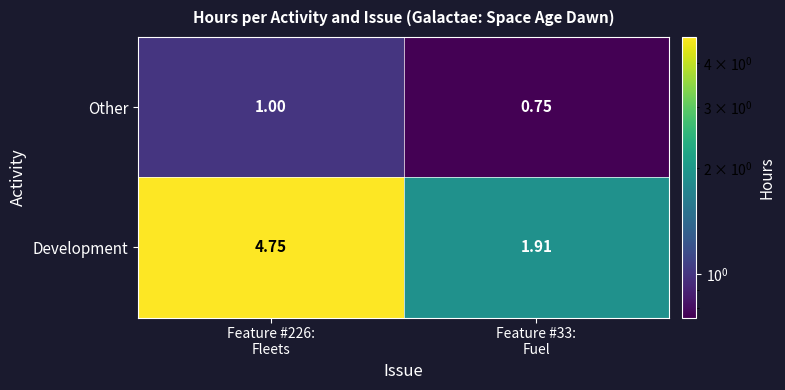

Rank the series by their maximum value, from lowest to highest.

Other, Development